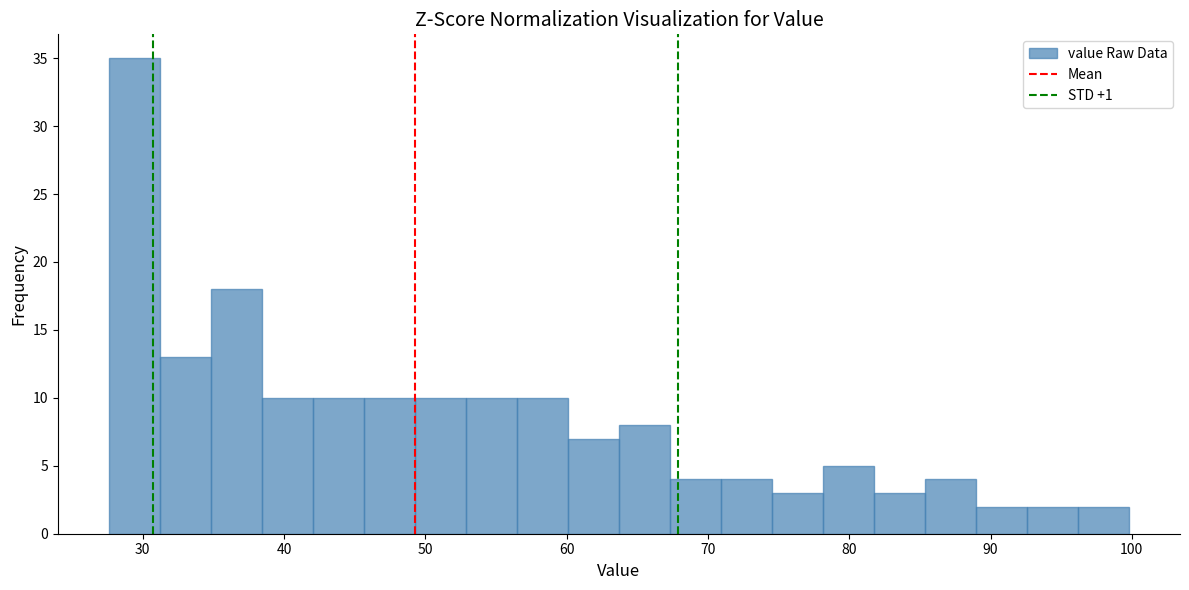

Around what value on the x-axis is the tallest bar? Give the approximate position of its centre, as read against the axis.

29